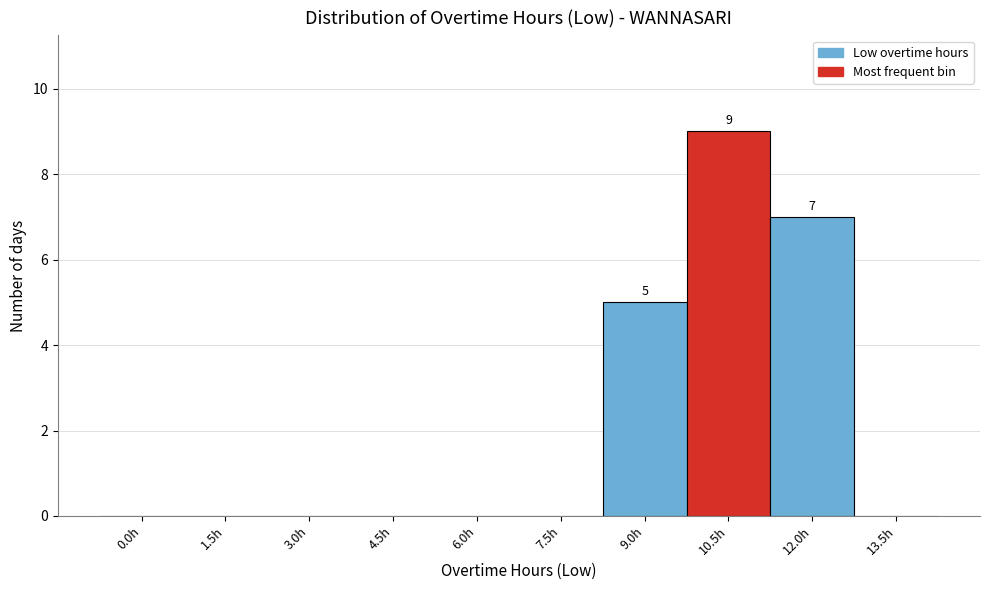

Reading left to right, extract all data points from this chart.

0.0h=0	1.5h=0	3.0h=0	4.5h=0	6.0h=0	7.5h=0	9.0h=5	10.5h=9	12.0h=7	13.5h=0